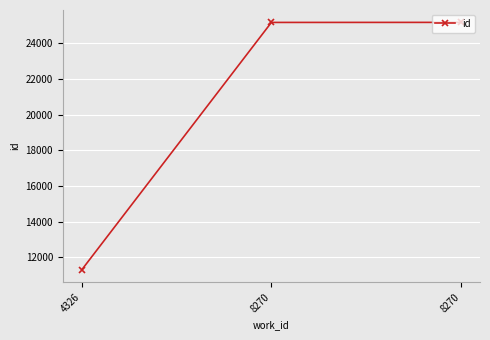

Count the number of categories in the chart.

3